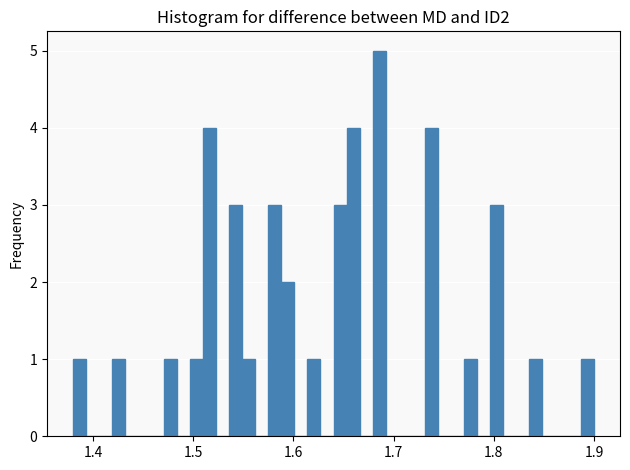

Around what value on the x-axis is the tallest bar? Give the approximate position of its centre, as read against the axis.

1.69